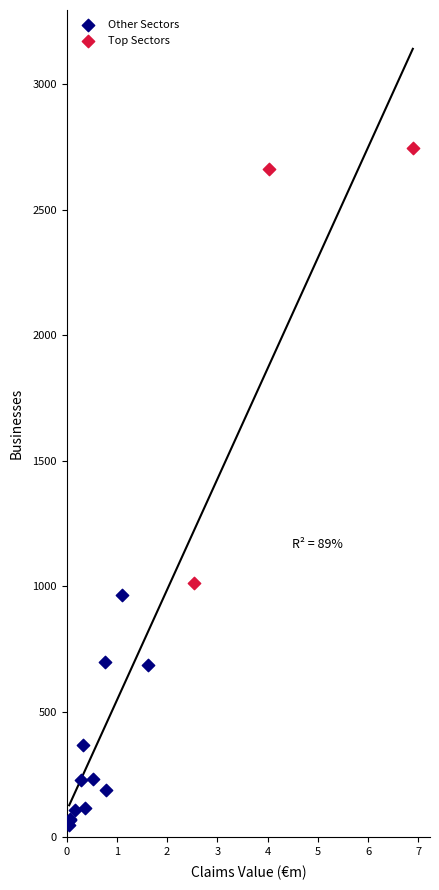

Which series contains the highest Y value?

Top Sectors